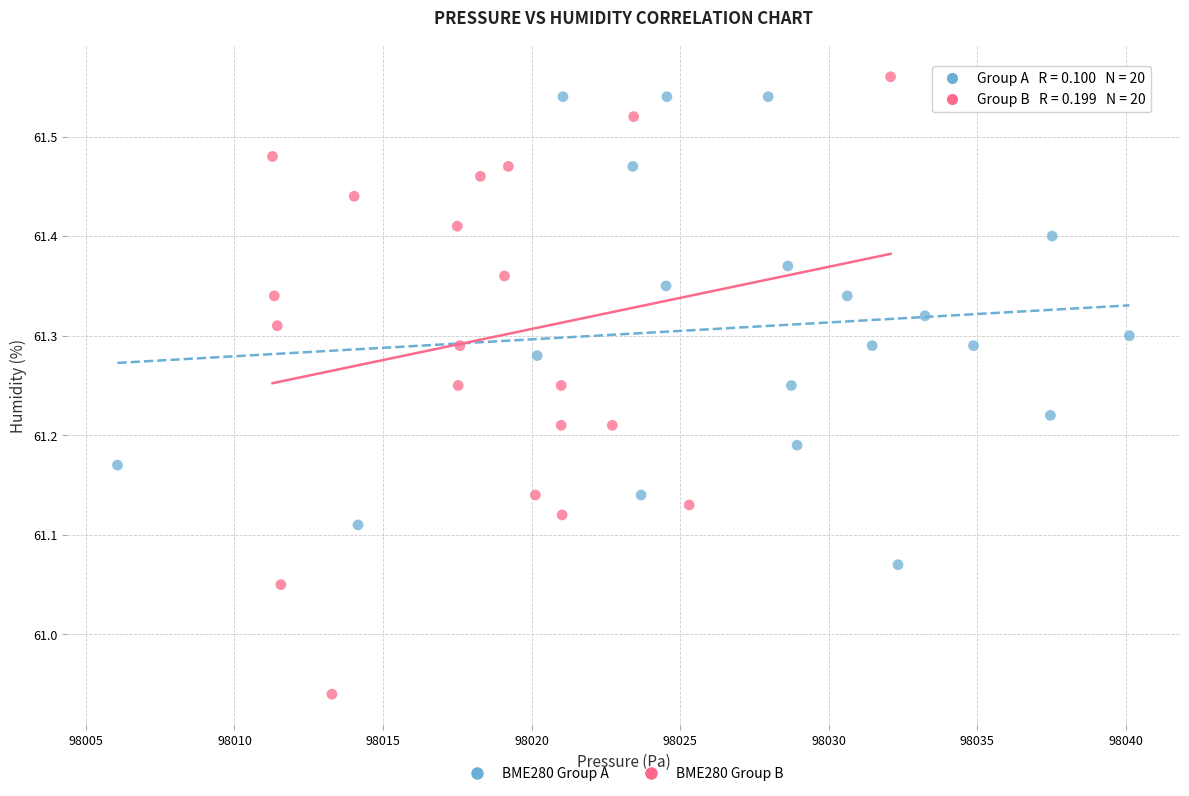

Which series contains the highest Y value?

BME280 Group B